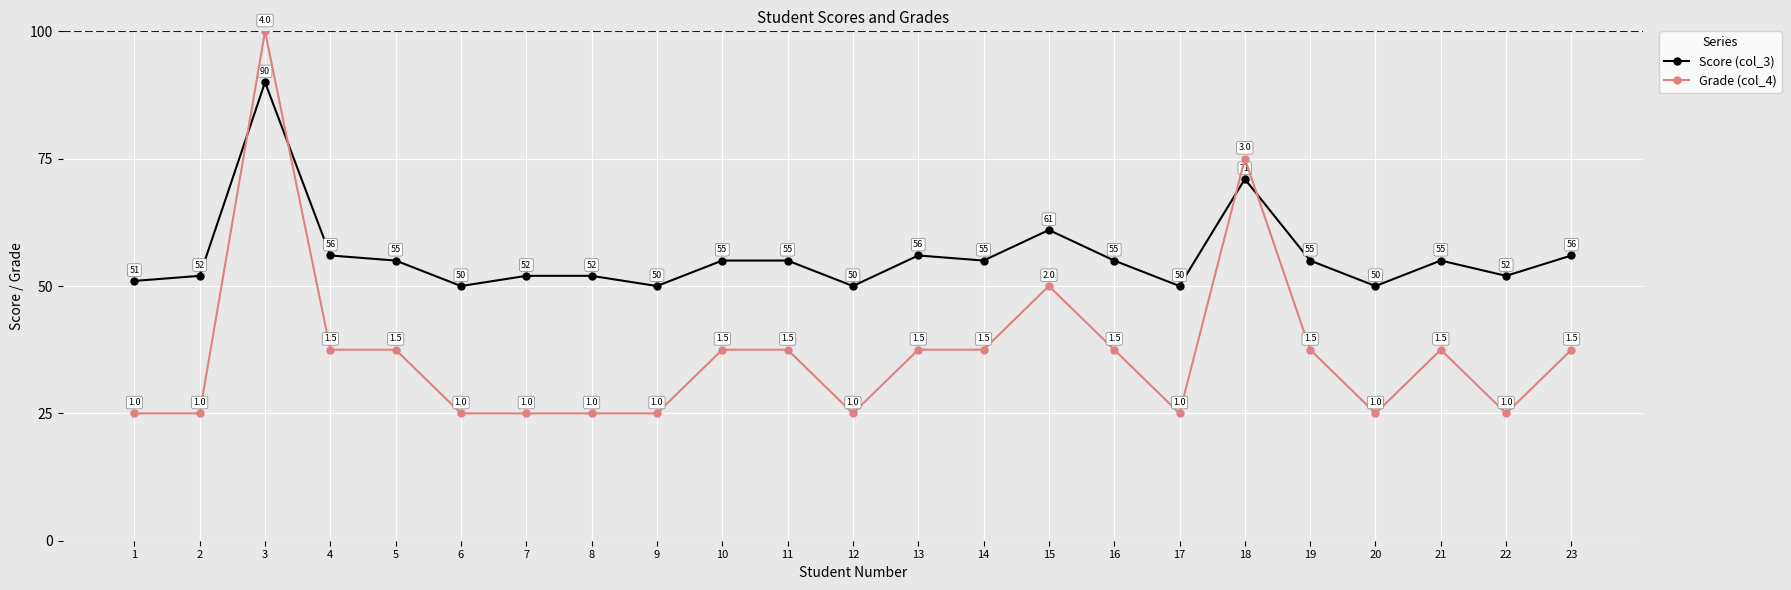

Between 3 and 23, which series saw the biggest shift?

Grade (col_4)